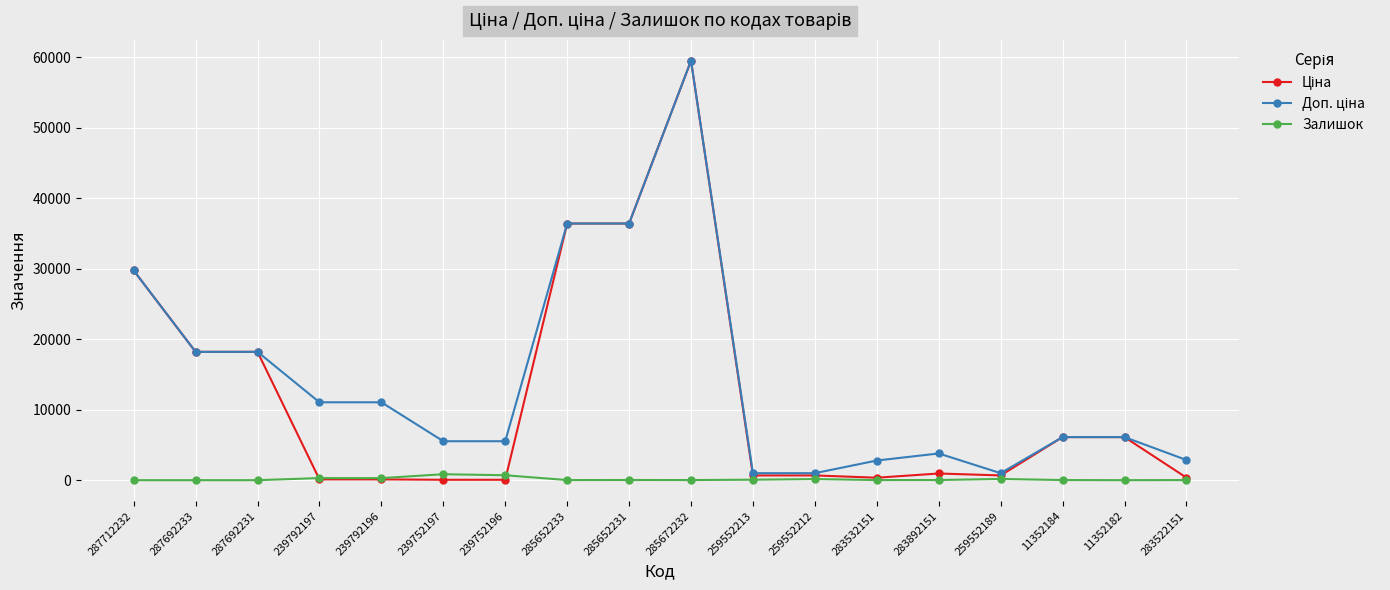

At which category is the sum across all series the highest?

285672232